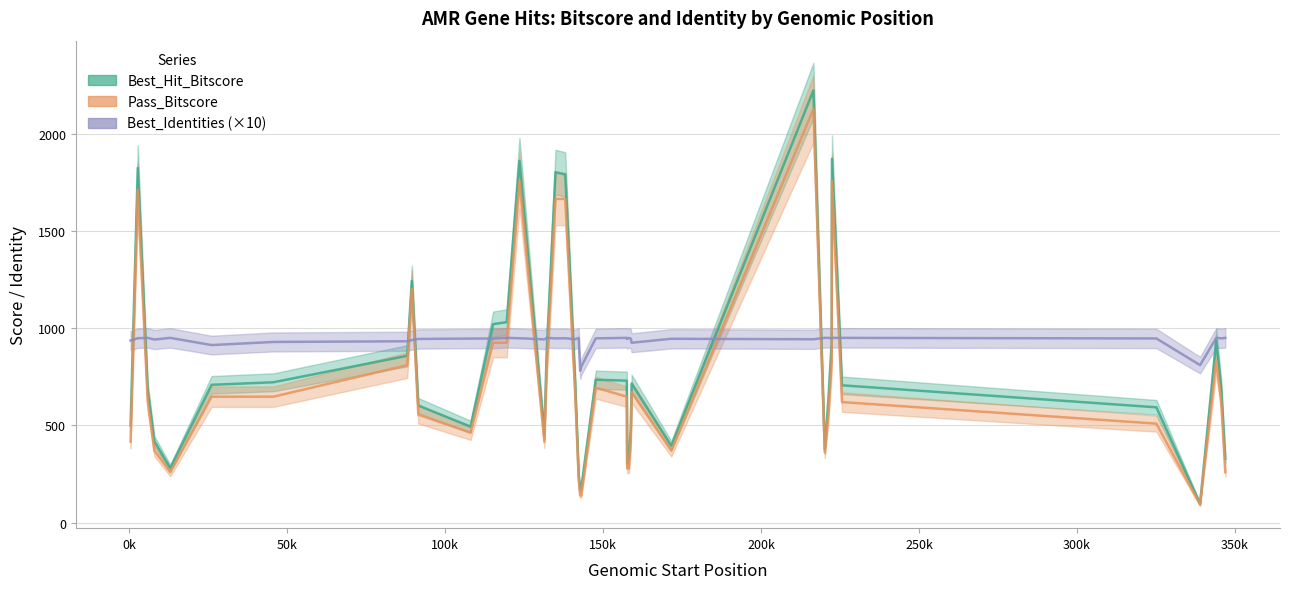

In Best_Hit_Bitscore, how many points are lower than both neighbors (excluding endpoints)?

10